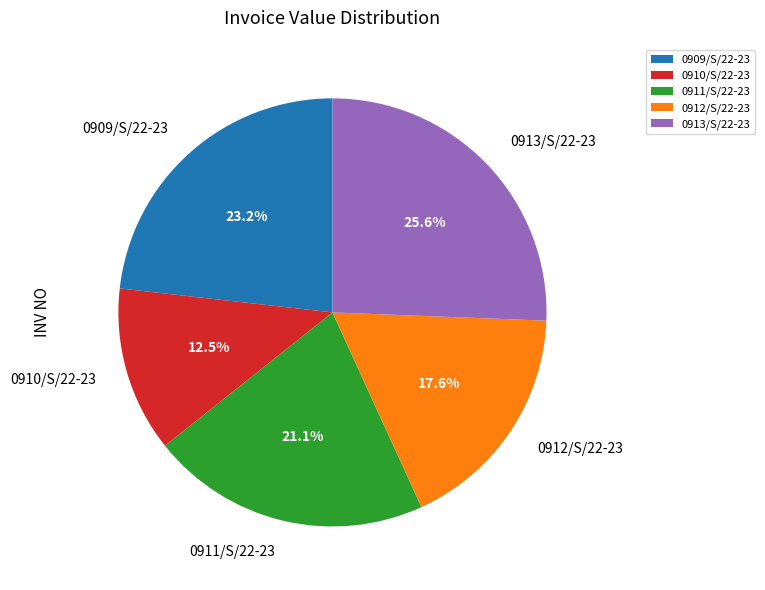

To the nearest percent, what is the difference between the largest and smallest slice percentages?

13%